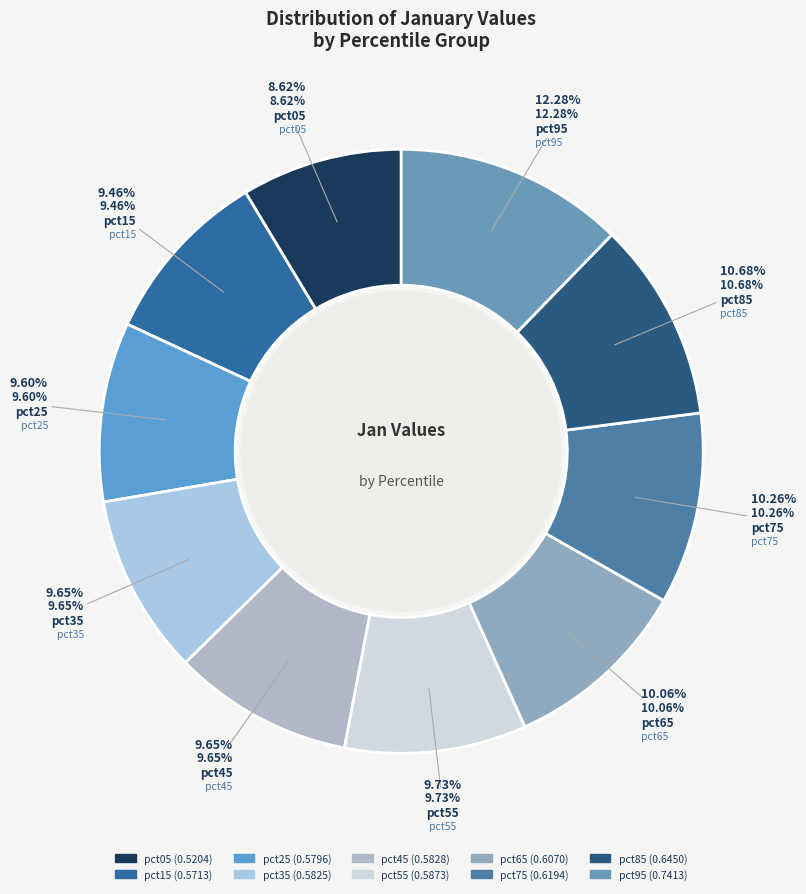

To the nearest percent, what is the average slice percentage?

10%